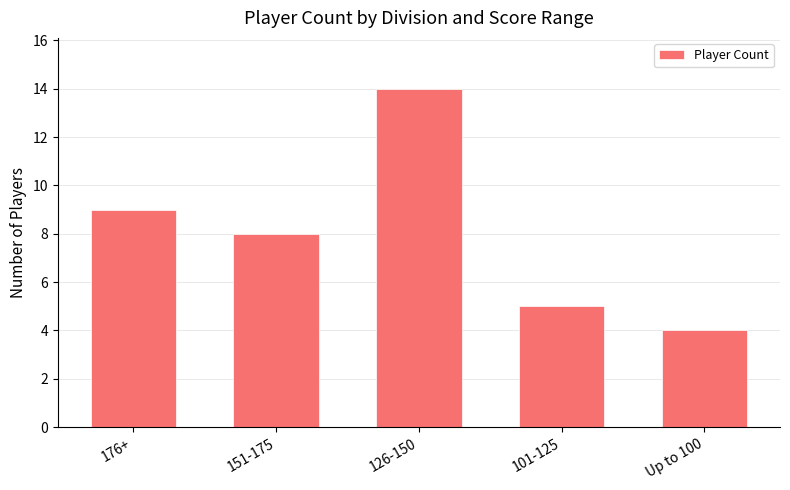

How many values are between 5 and 9?

3